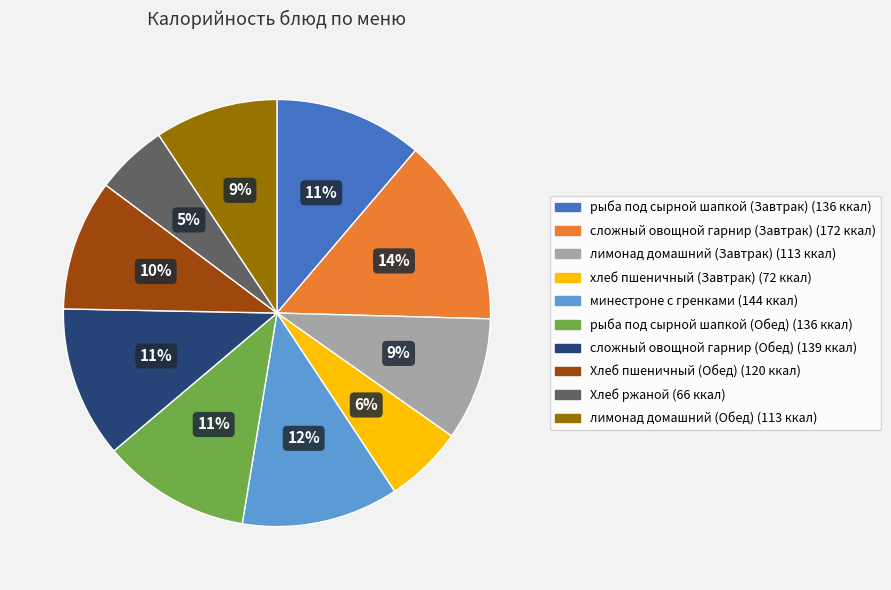

Which category has the biggest portion of the pie?

сложный овощной гарнир (Завтрак)